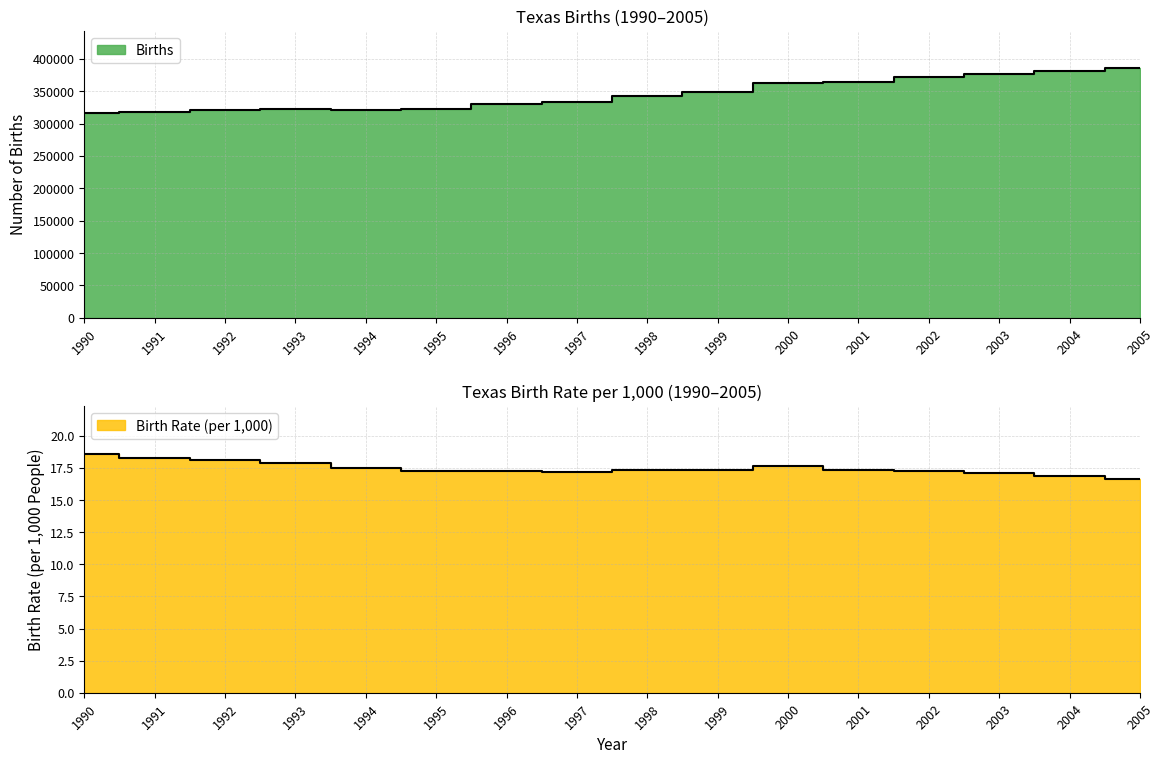

At how many categories does at least one series exceed 175593?

16